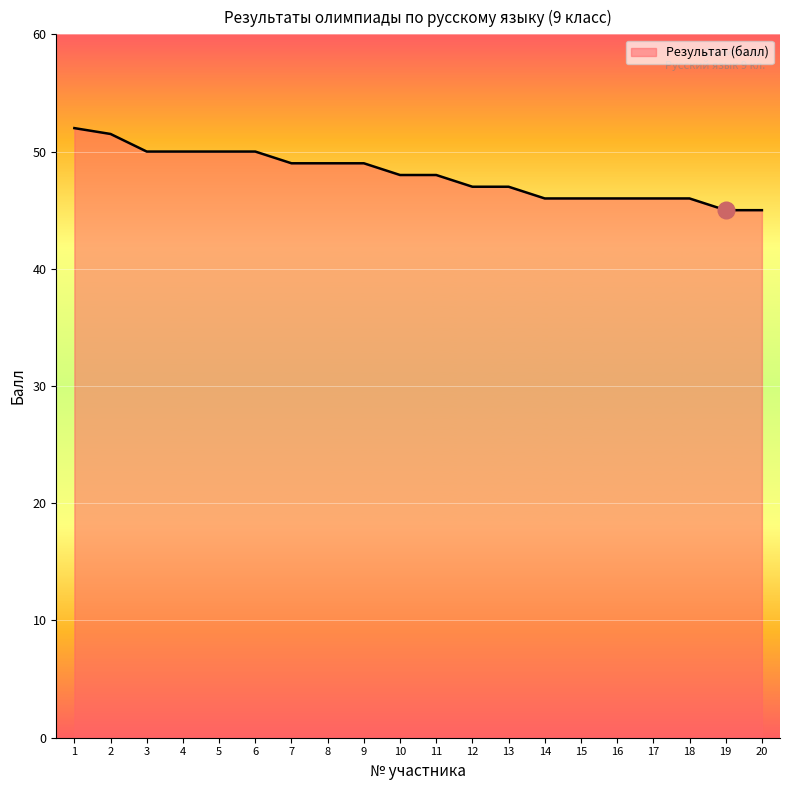

What is the greatest value displayed?

52.0